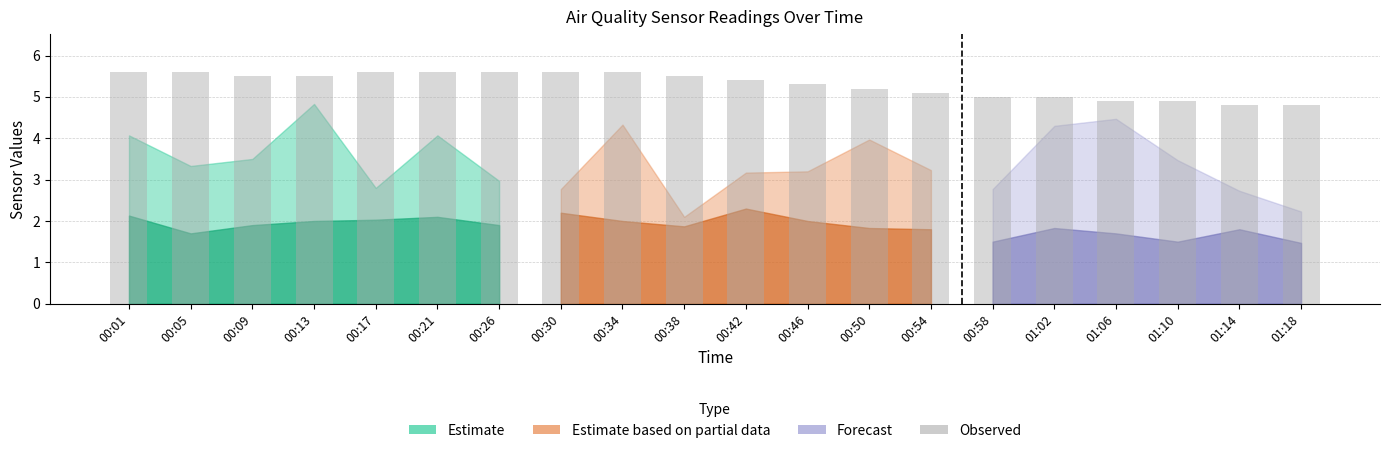

Are the bars grouped side by side (vs. stacked)?

No